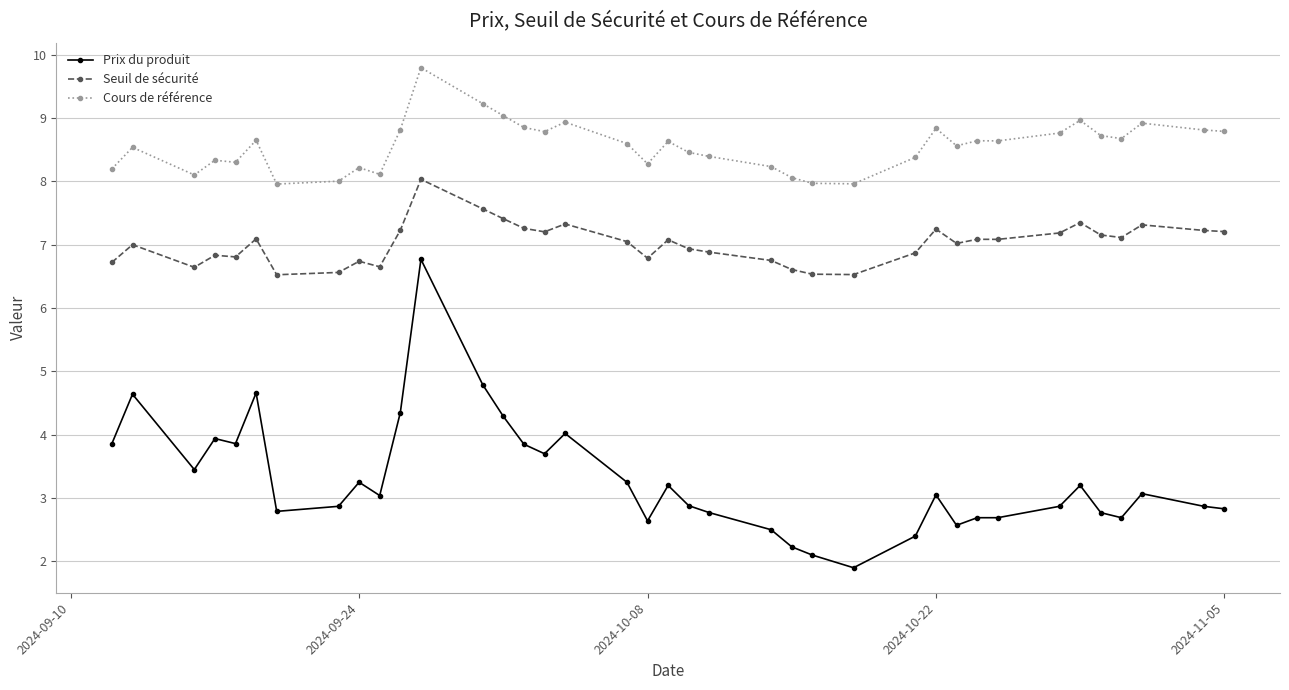

Rank the series by their maximum value, from highest to lowest.

Cours de référence, Seuil de sécurité, Prix du produit